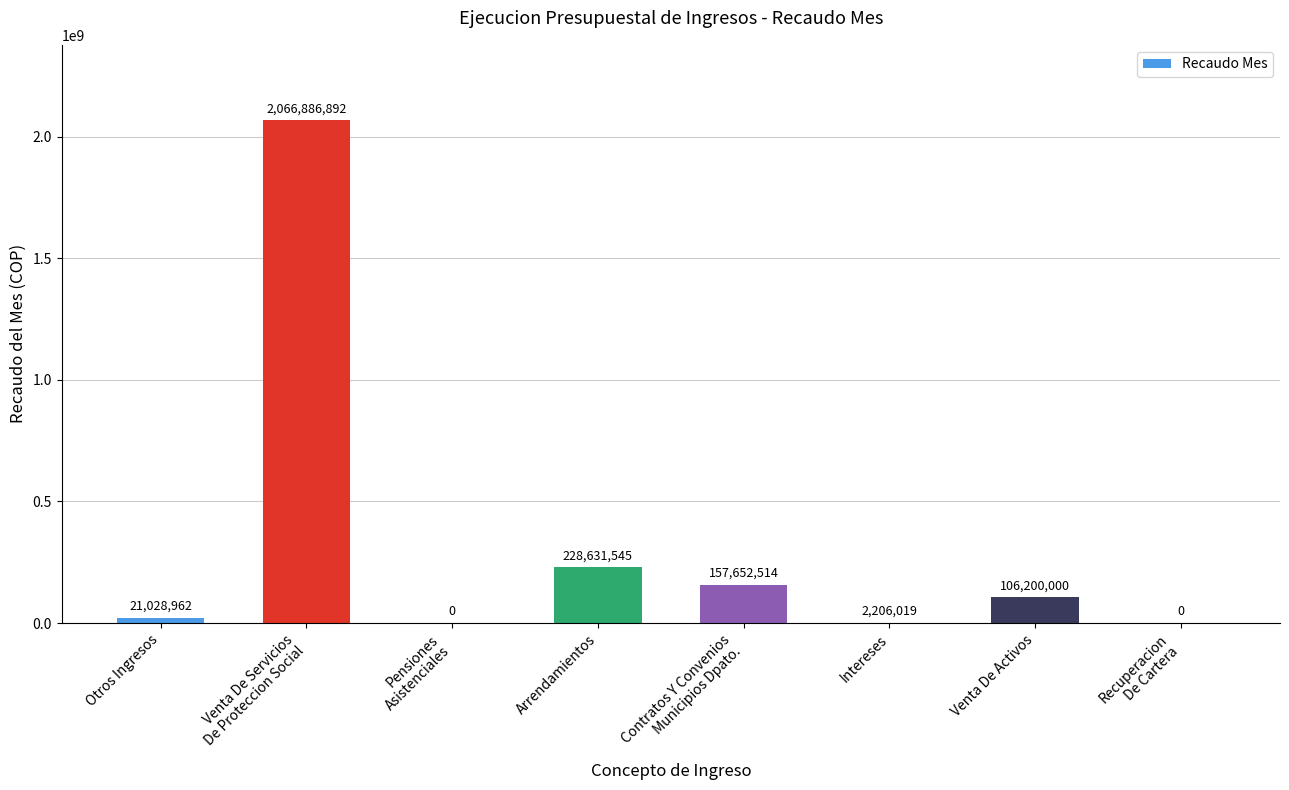

What is the sum of all values?

2582605932